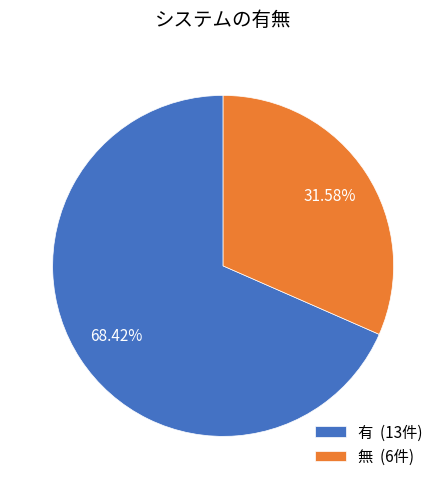

Does any single category account for the majority?

Yes